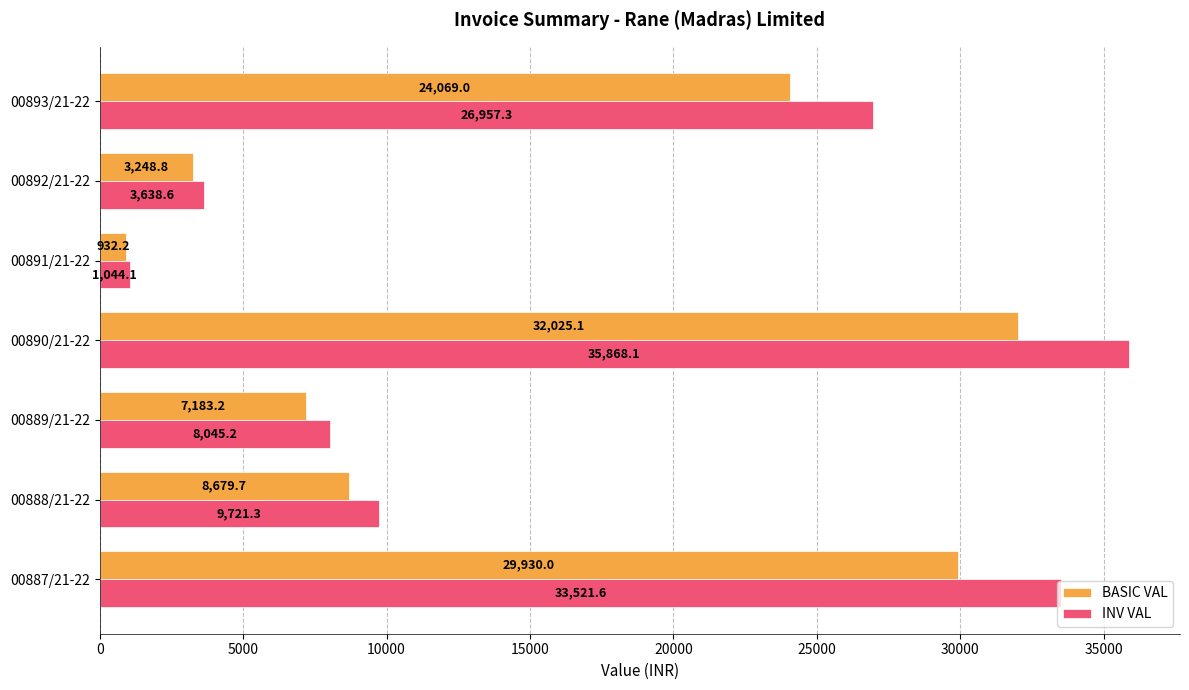

Which series has the widest spread of values?

INV VAL